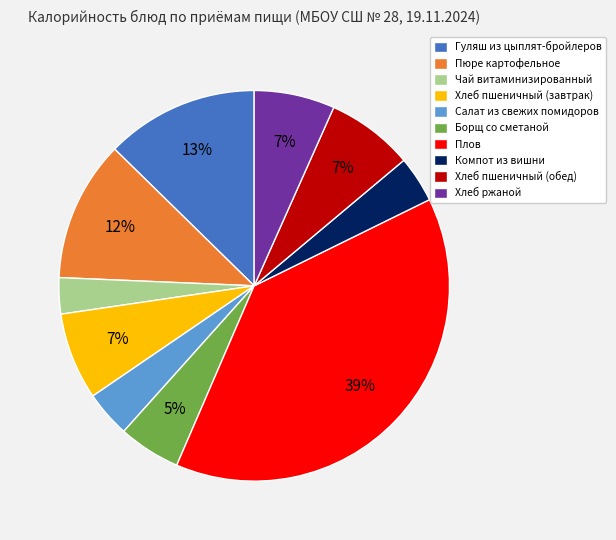

Does Хлеб пшеничный (завтрак) represent more than half of the total?

No